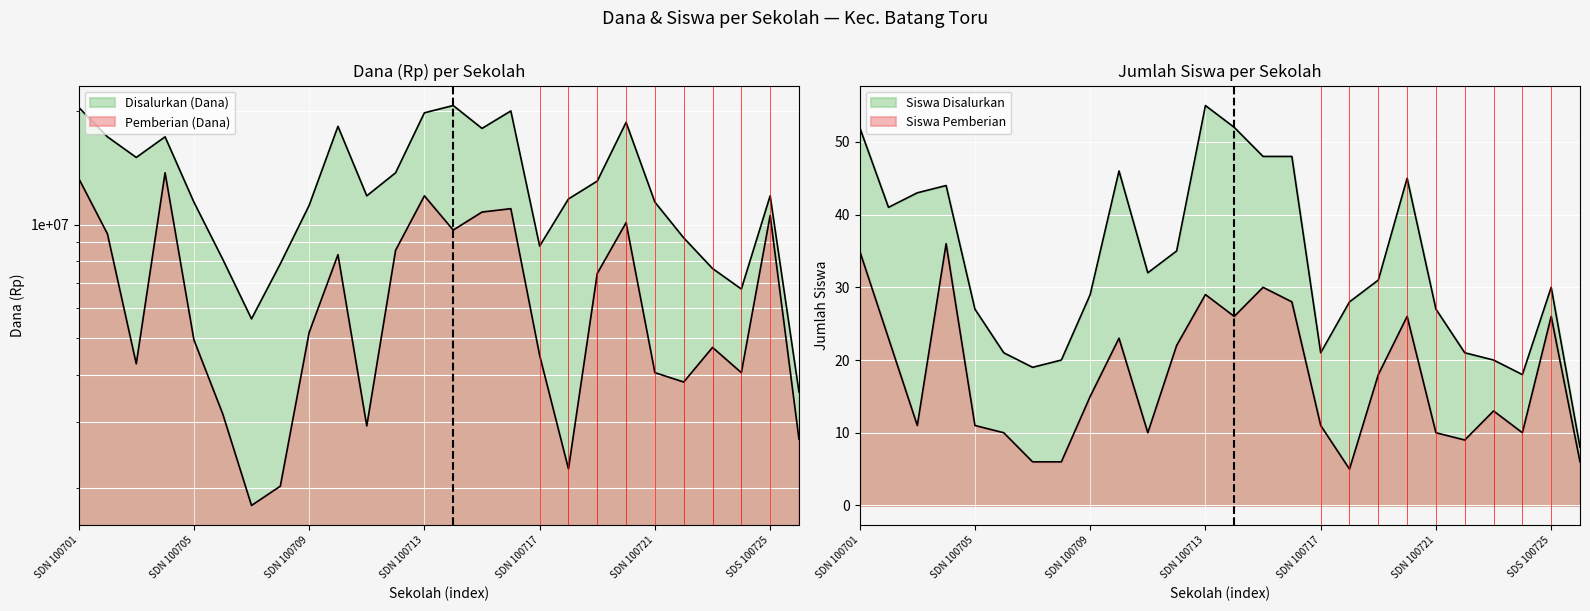

True or false: Siswa Pemberian and Pemberian (Dana) cross at least once.

False